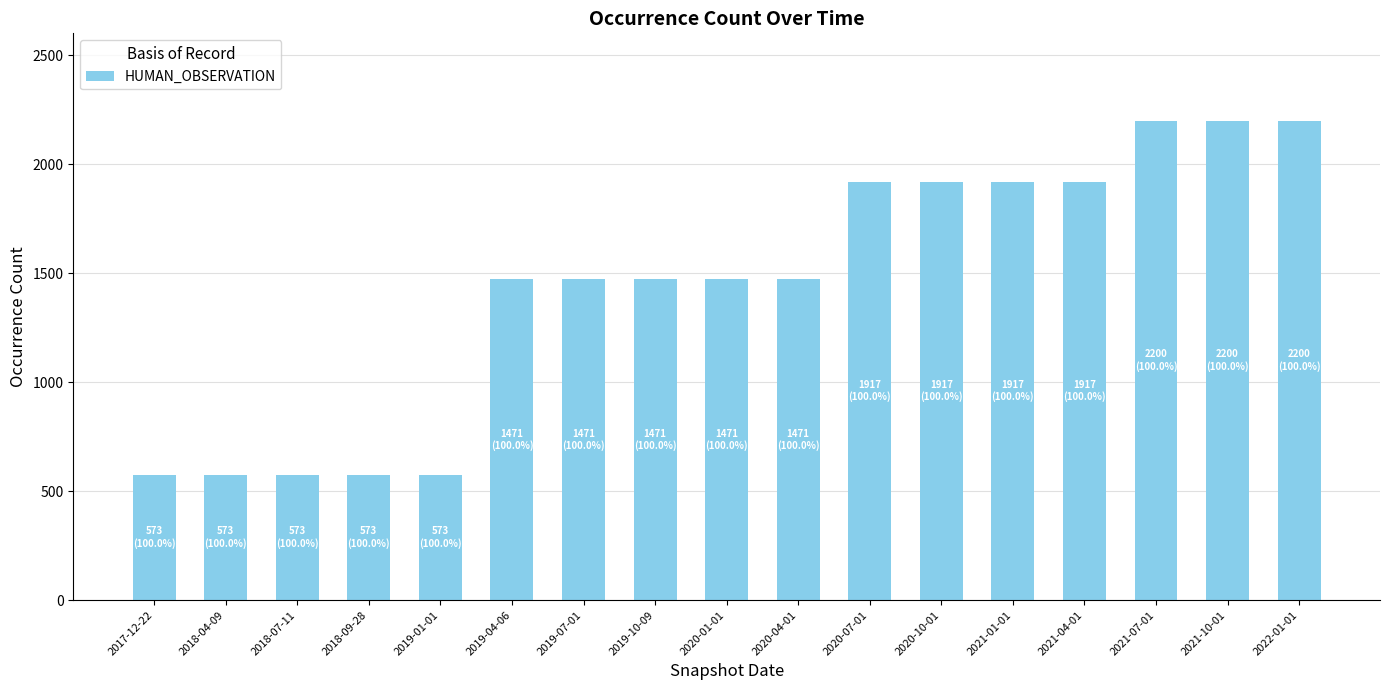

What is the ratio of the value at 2020-04-01 to the value at 2019-04-06?

1.0